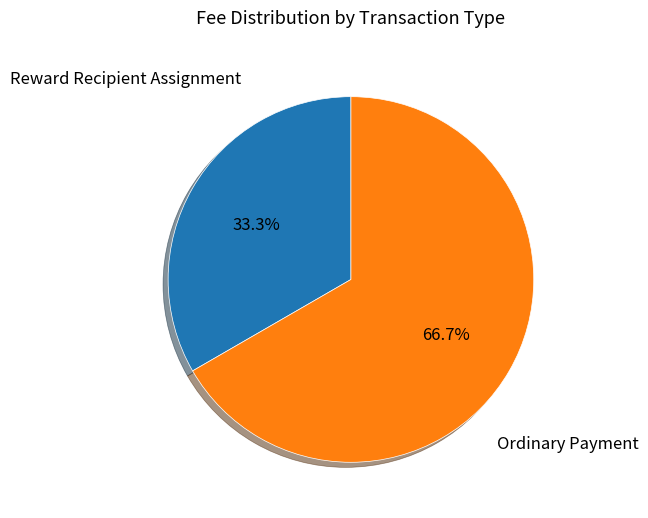

Does Reward Recipient Assignment account for over 50% of the chart?

No